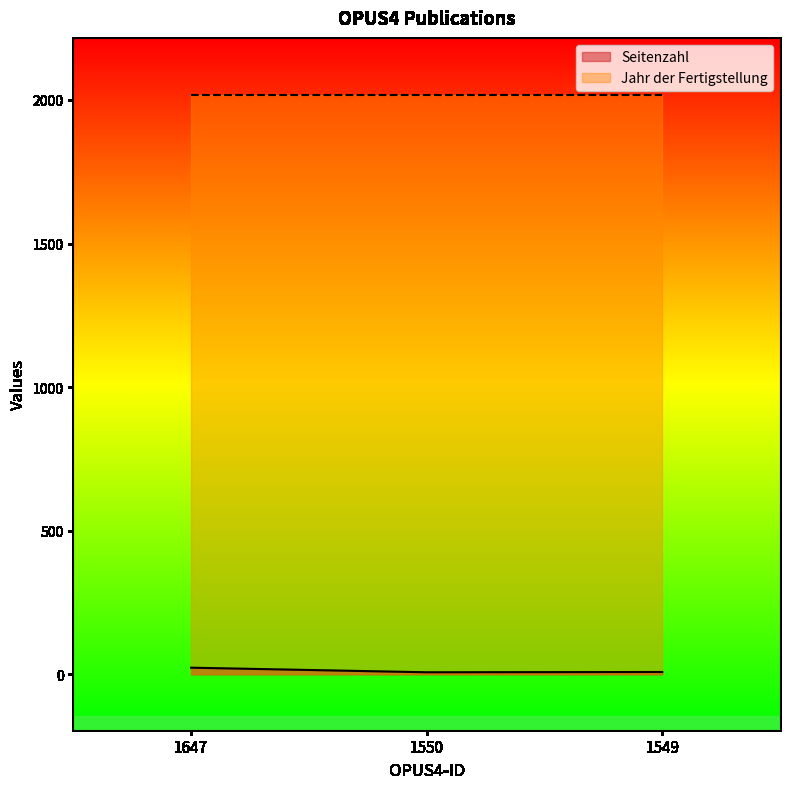

Which label corresponds to the largest value in the chart?

1647